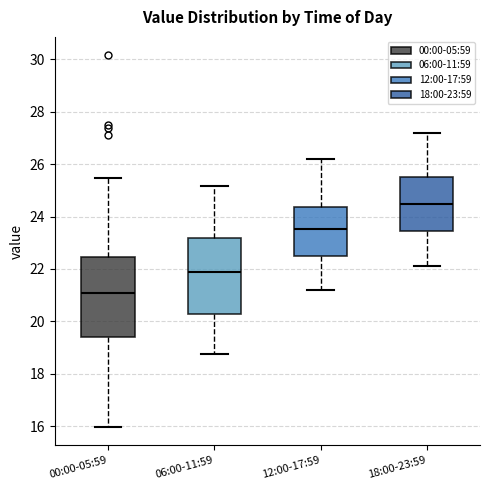

Which box has the lowest median line?

00:00-05:59